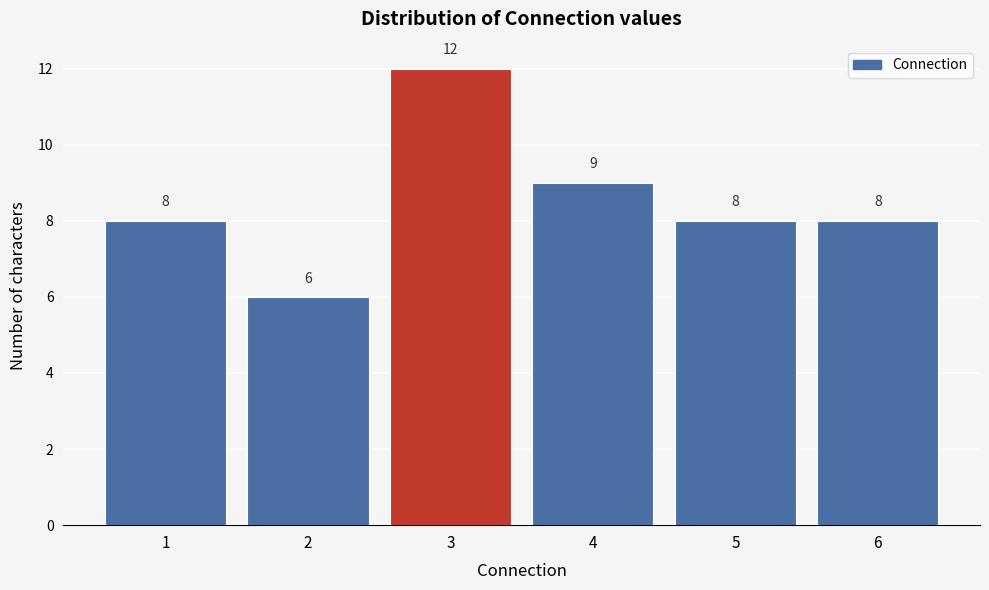

Reading left to right, list every bar in this chart as the range it spans on the x-axis followed by its height.

0.5 to 1.5: 8
1.5 to 2.5: 6
2.5 to 3.5: 12
3.5 to 4.5: 9
4.5 to 5.5: 8
5.5 to 6.5: 8